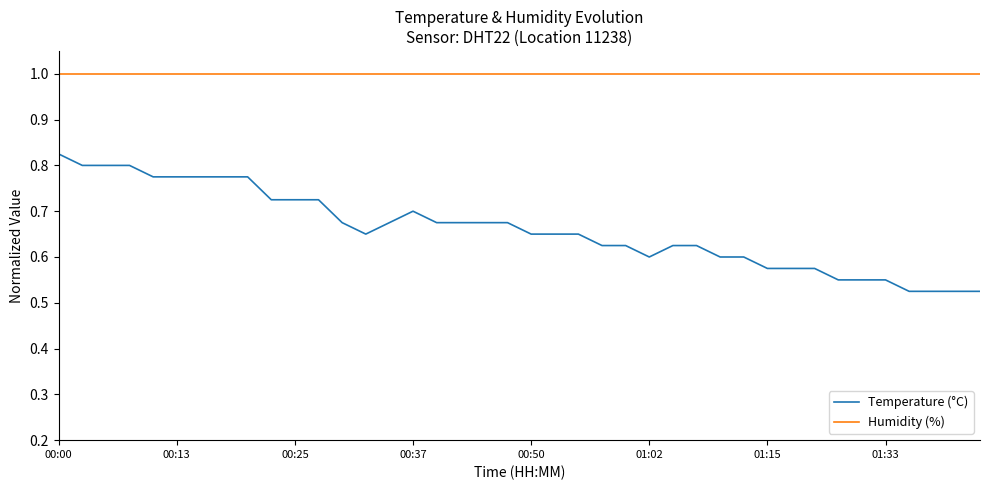

List the series in order of their peak value, lowest first.

Temperature (°C), Humidity (%)